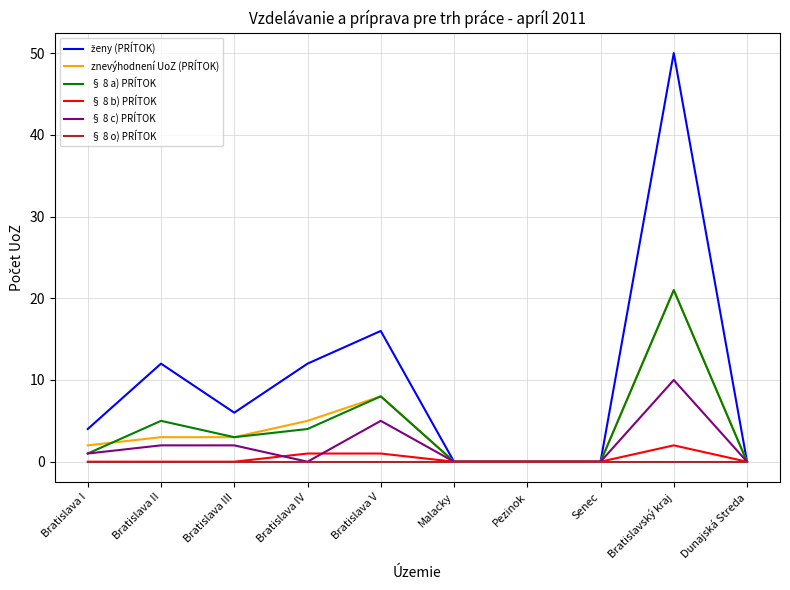

What position from the right is Malacky?

5